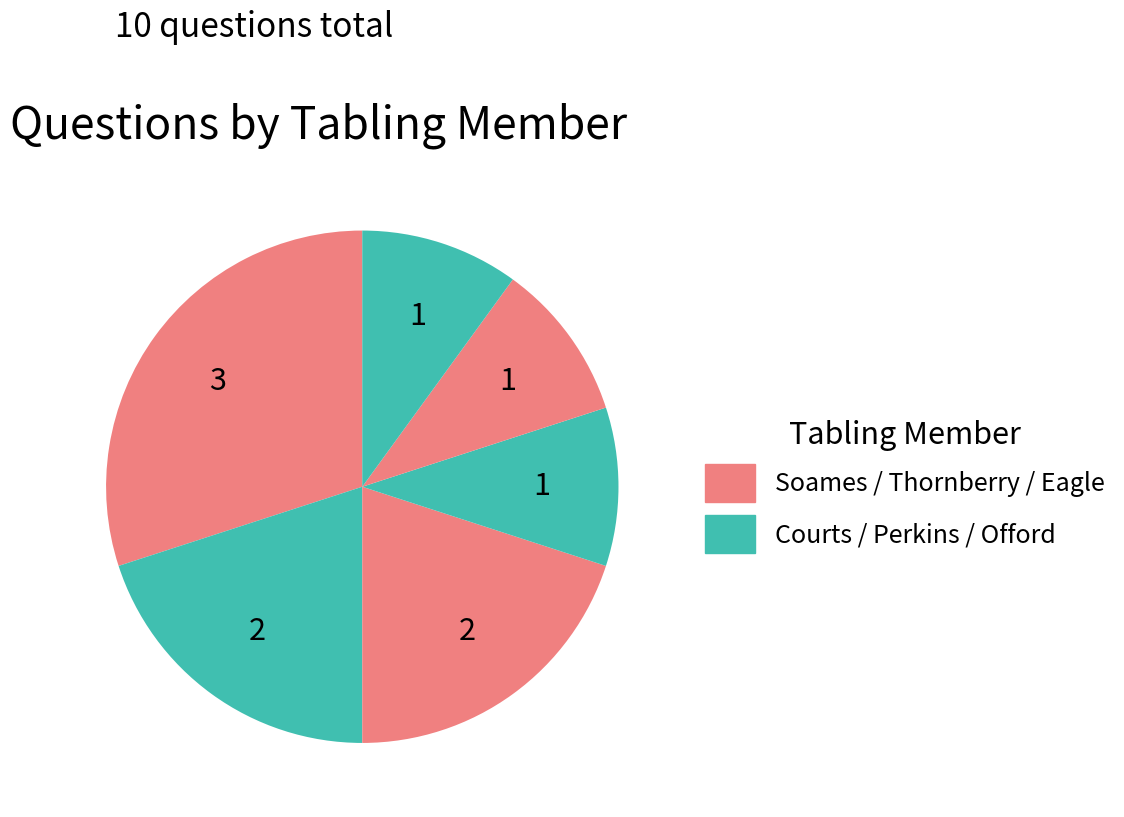

Count the number of slices in the pie.

6